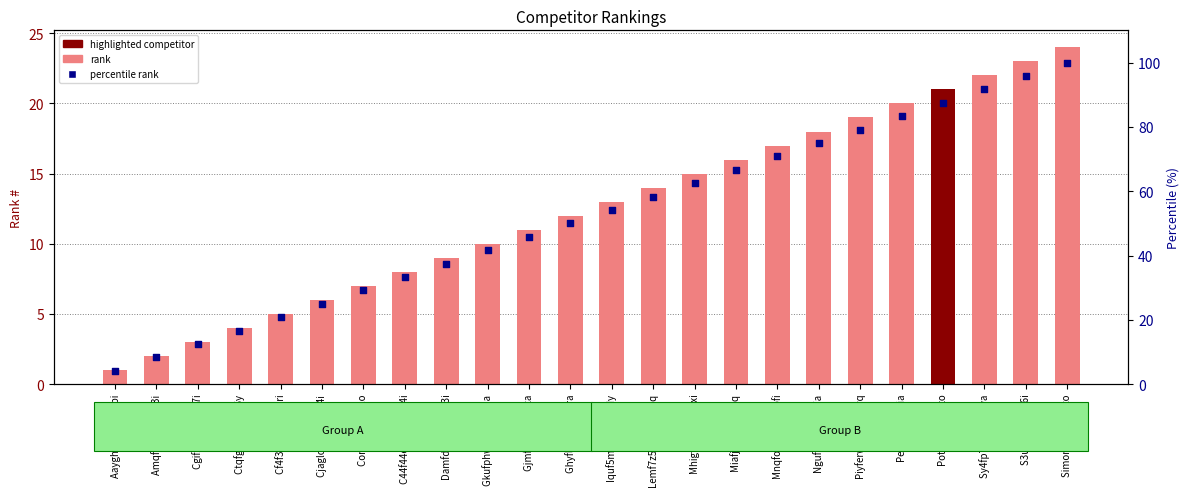

Is the value of percentile rank at Aayghgfq Ss4fvqbi greater than the value of rank at Ngufrt6y Fiafvt7a?

No